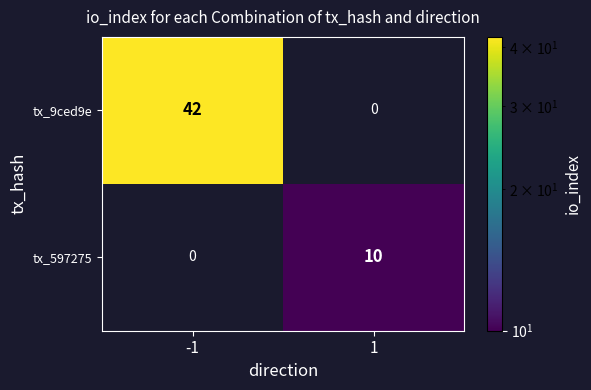

Read the tx_597275 value at 1.

10